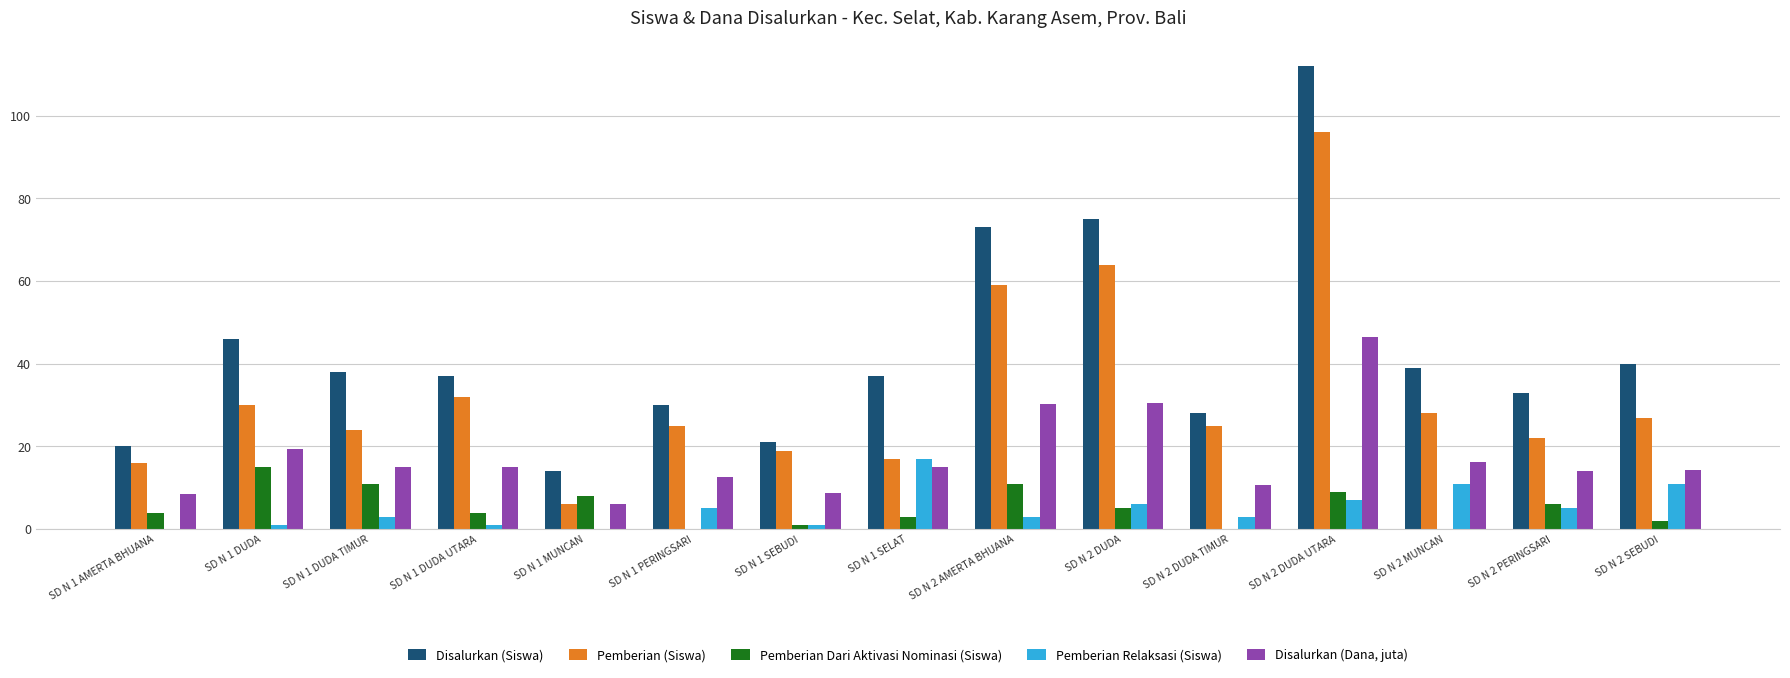

At which label does Pemberian Relaksasi (Siswa) reach its peak?

SD N 1 SELAT